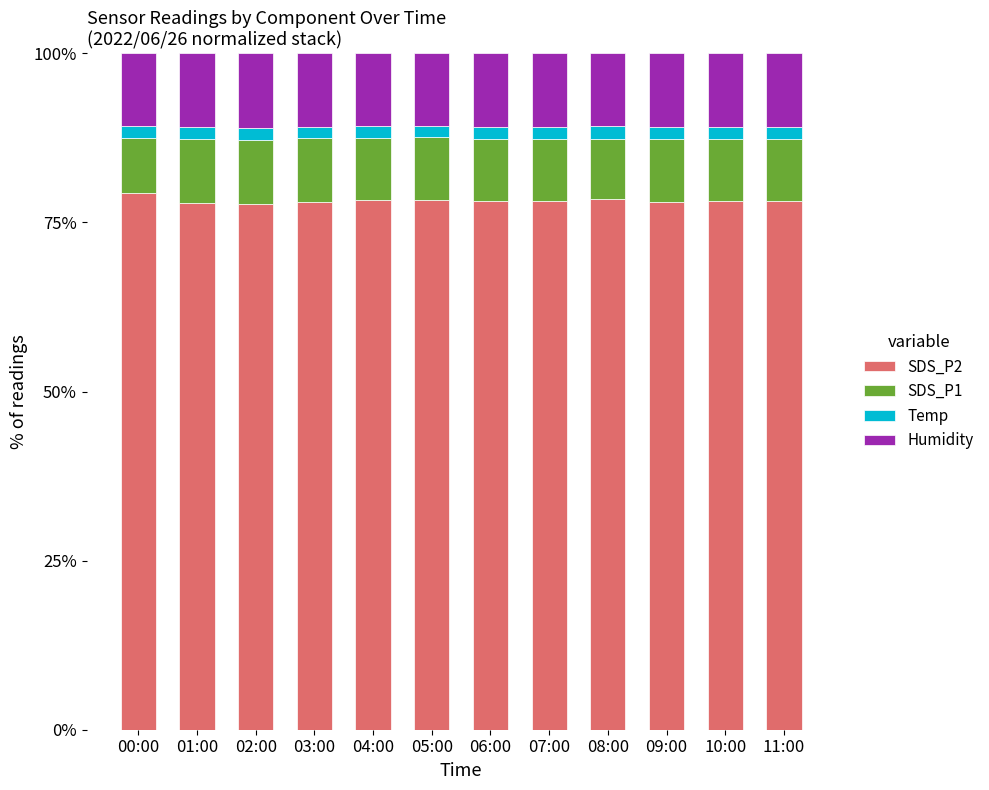

What is the sum of all SDS_P2 values?

938.7